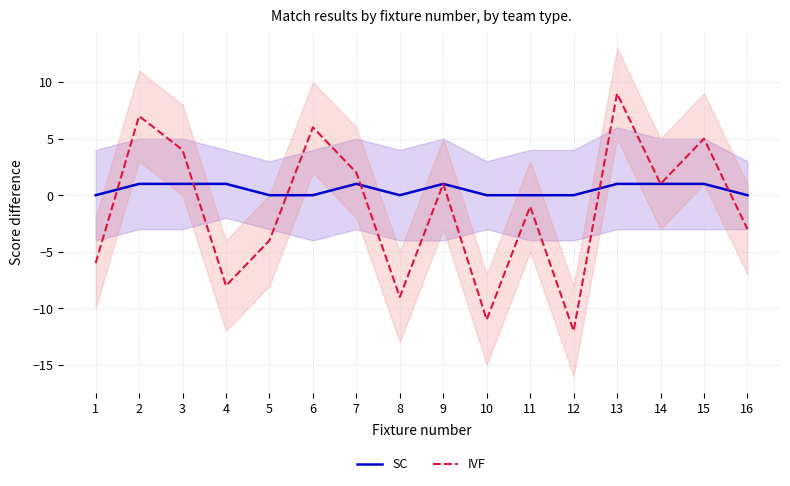

How many interior local peaks does the SC series have?

2